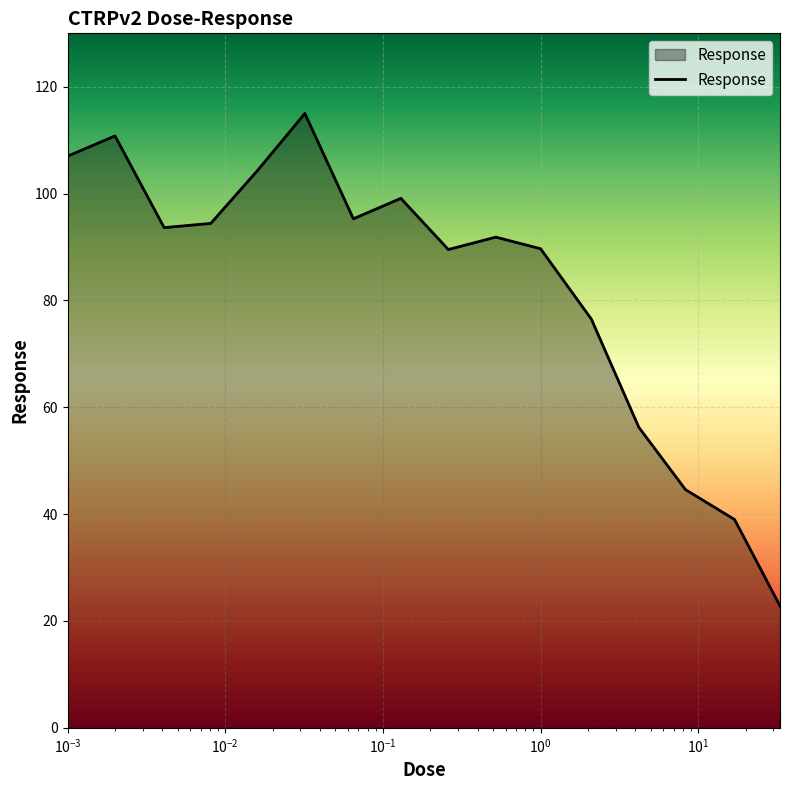

What is the difference between the maximum and minimum values?

92.2